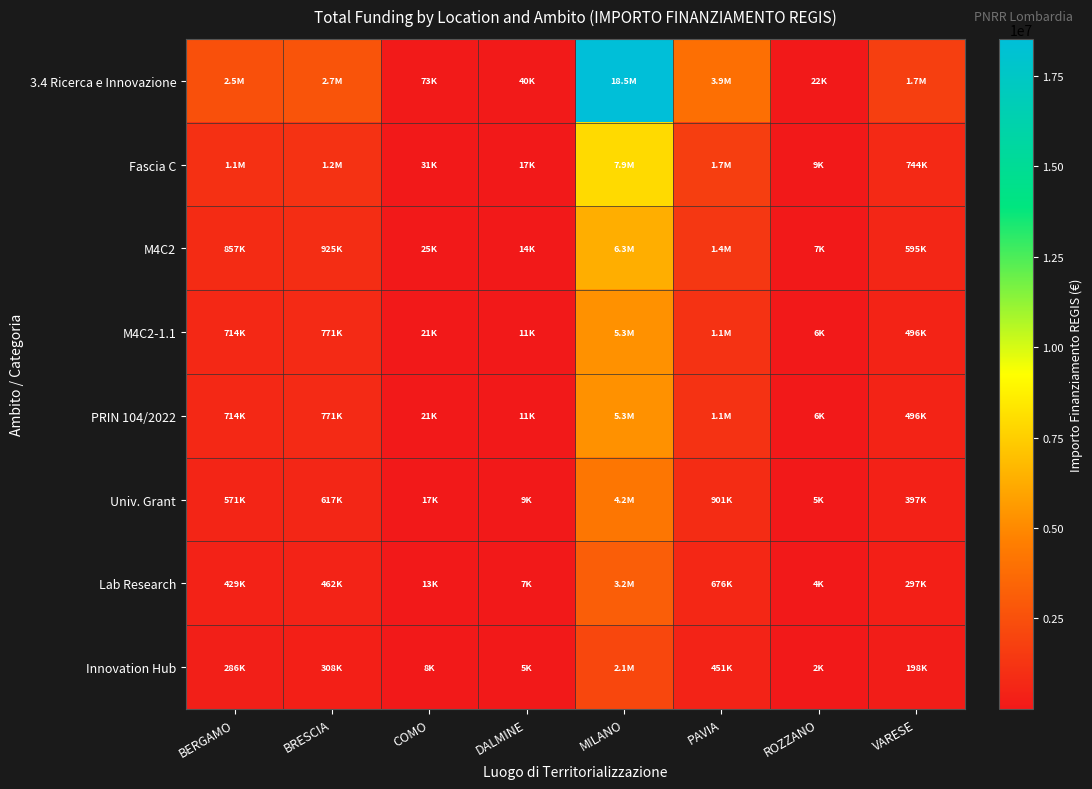

Which series has the largest range (max minus min)?

3.4 Ricerca e Innovazione